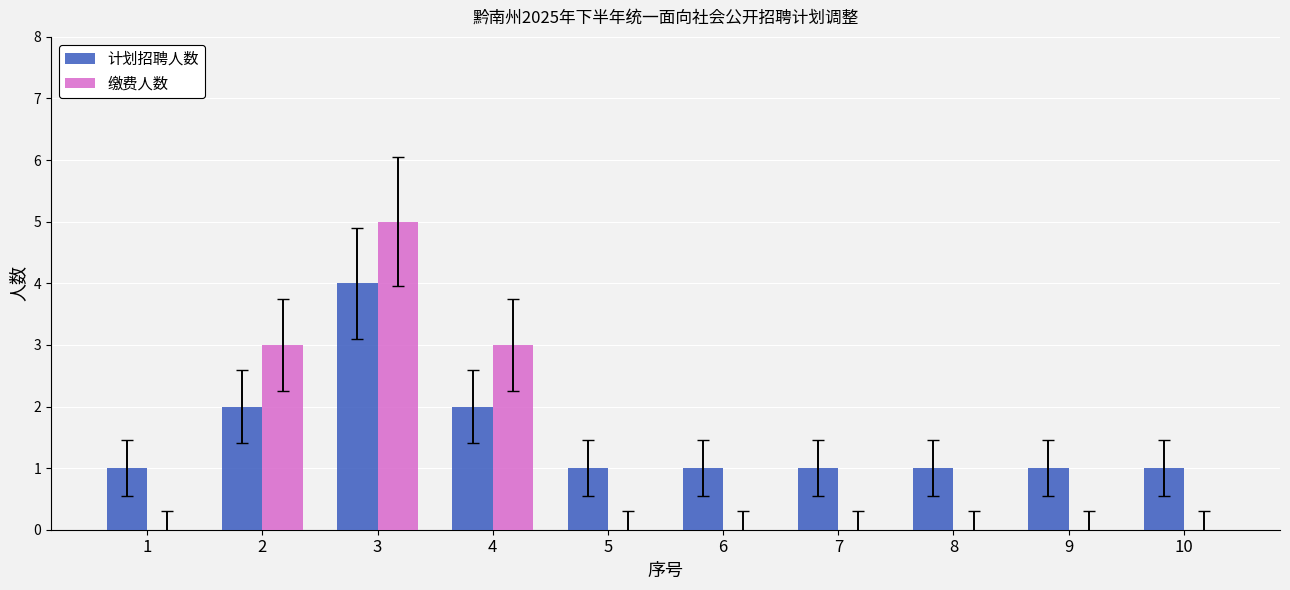

What is the highest value of the 缴费人数 series?

5